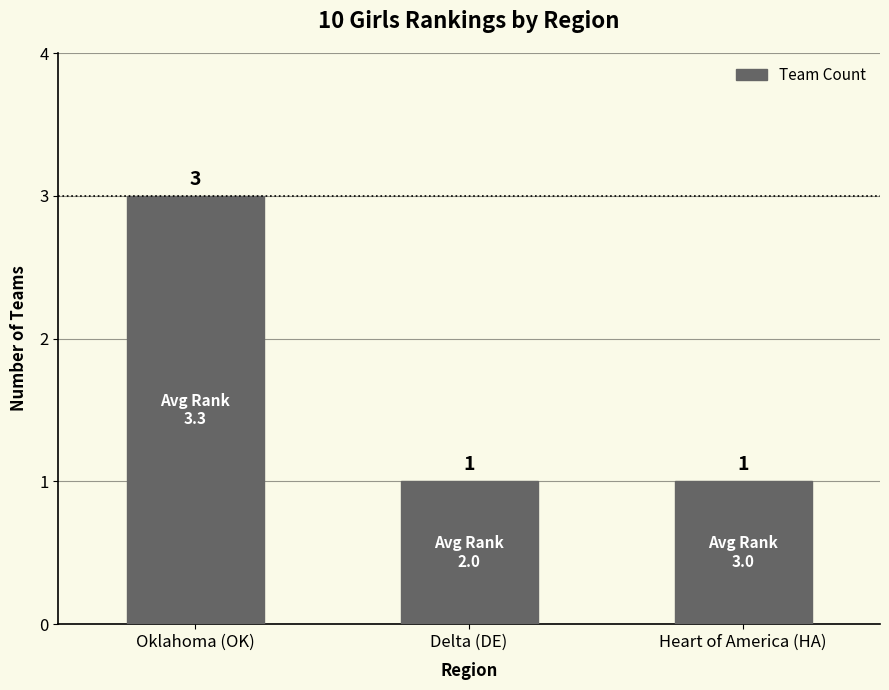

The chart shows a value of 1 at Delta (DE). True or false?

True